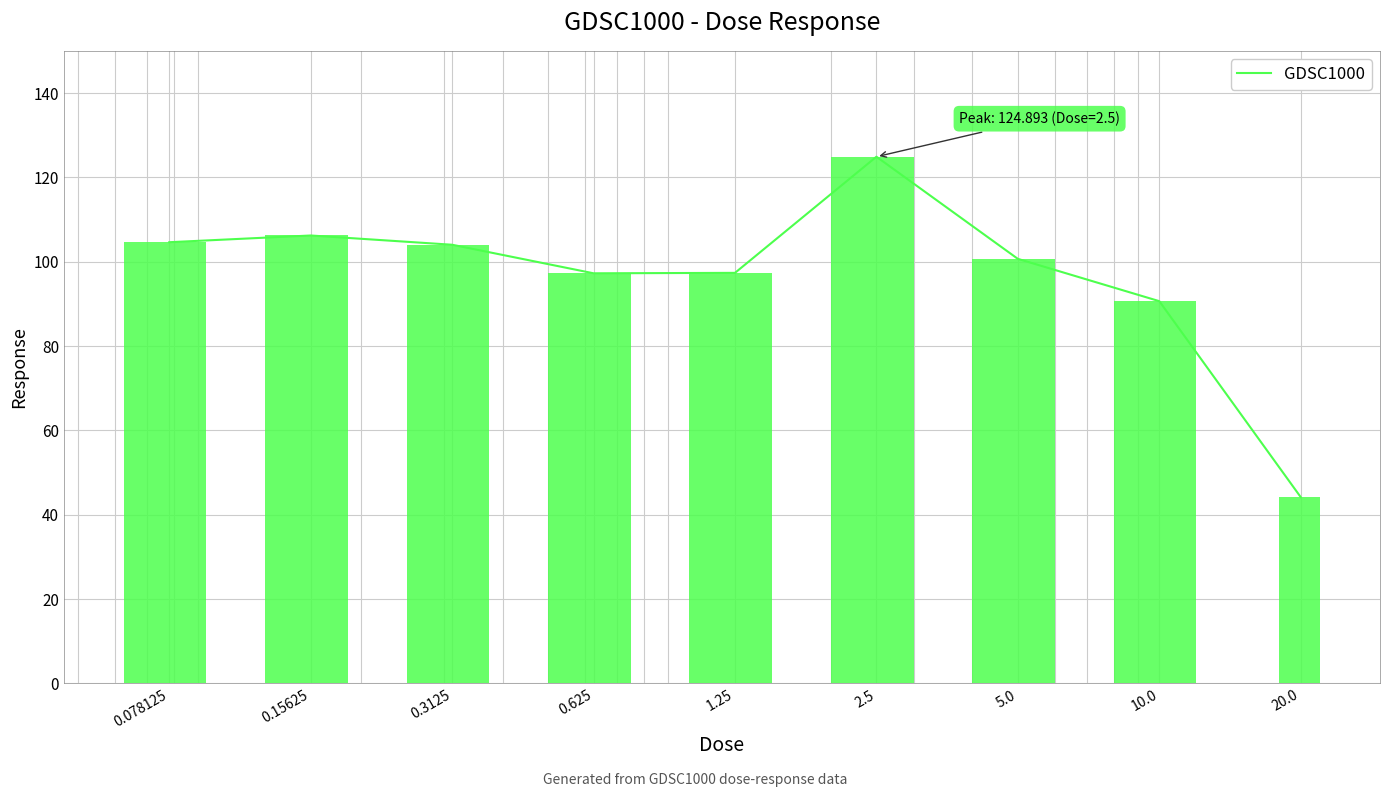

What is the difference between the maximum and second lowest values?

34.2